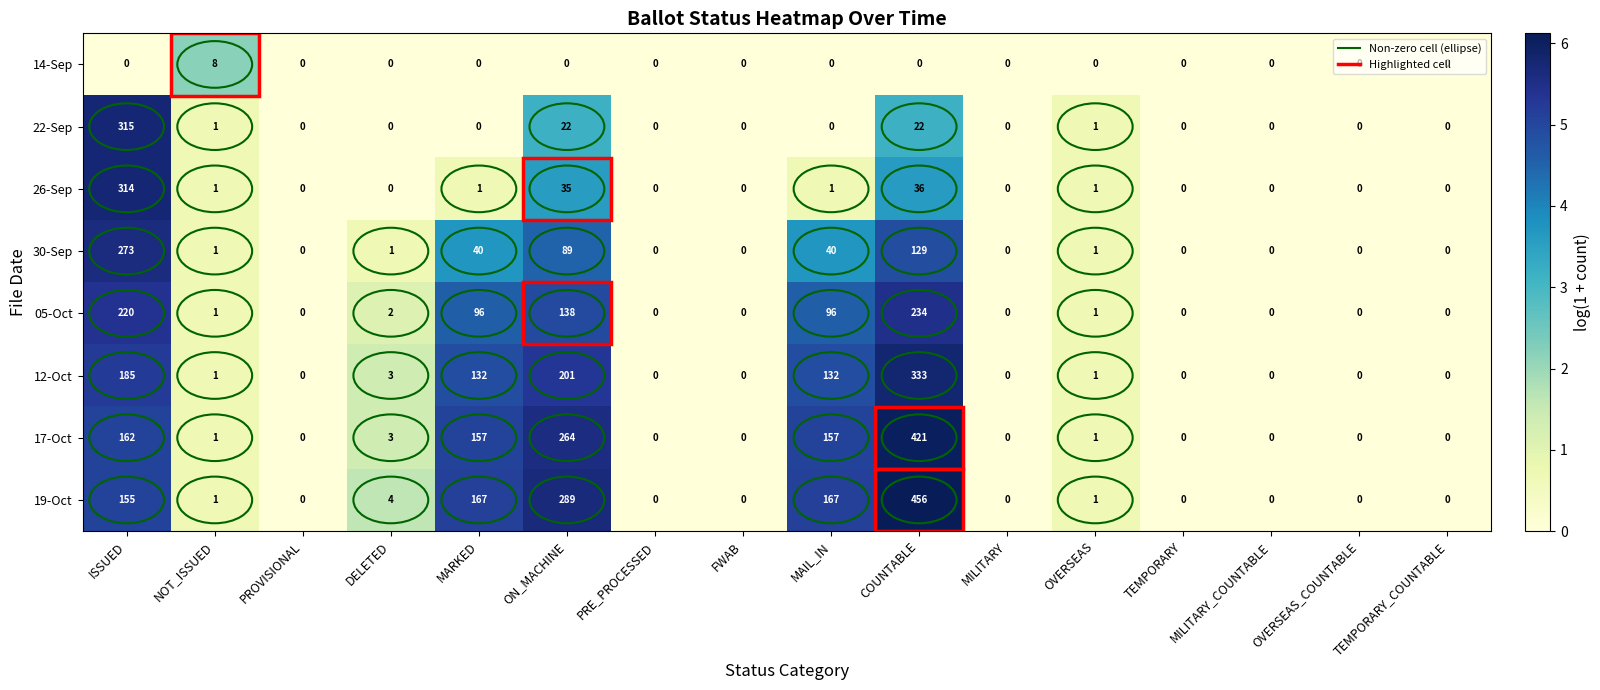

True or false: 17-Oct has a value of 731 at COUNTABLE.

False